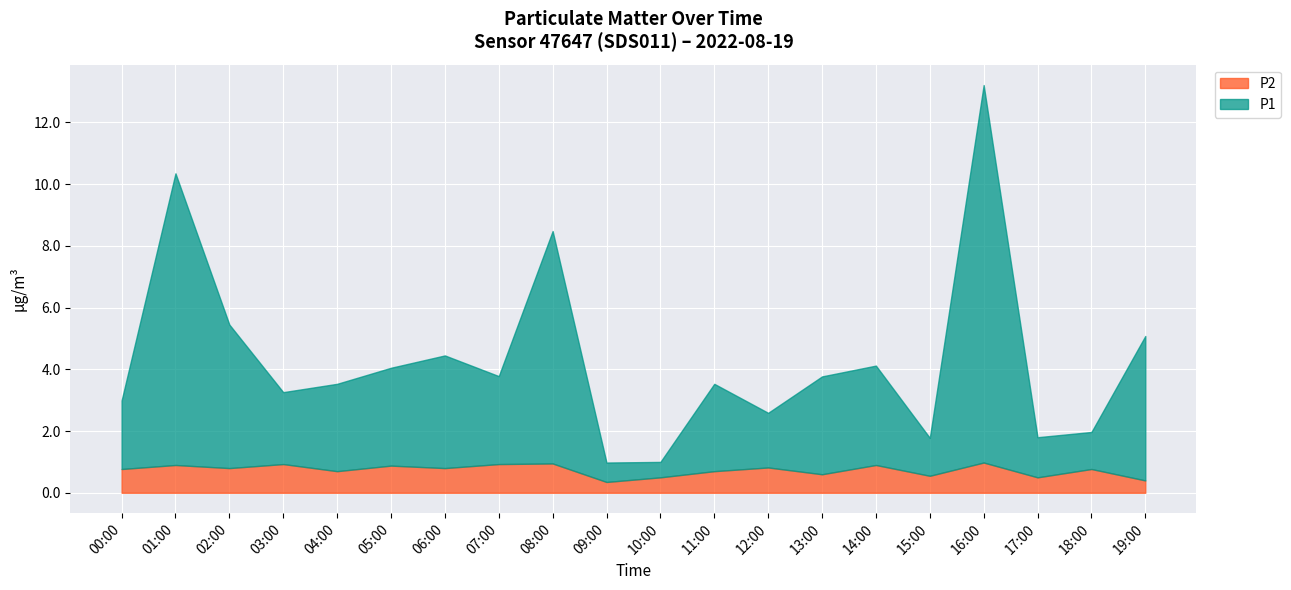

What is the average value of the P1 series?

3.6